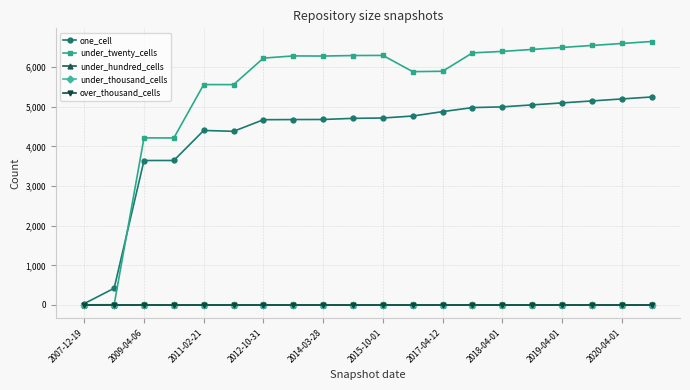

Where is over_thousand_cells nearest to the value 0?

2007-12-19